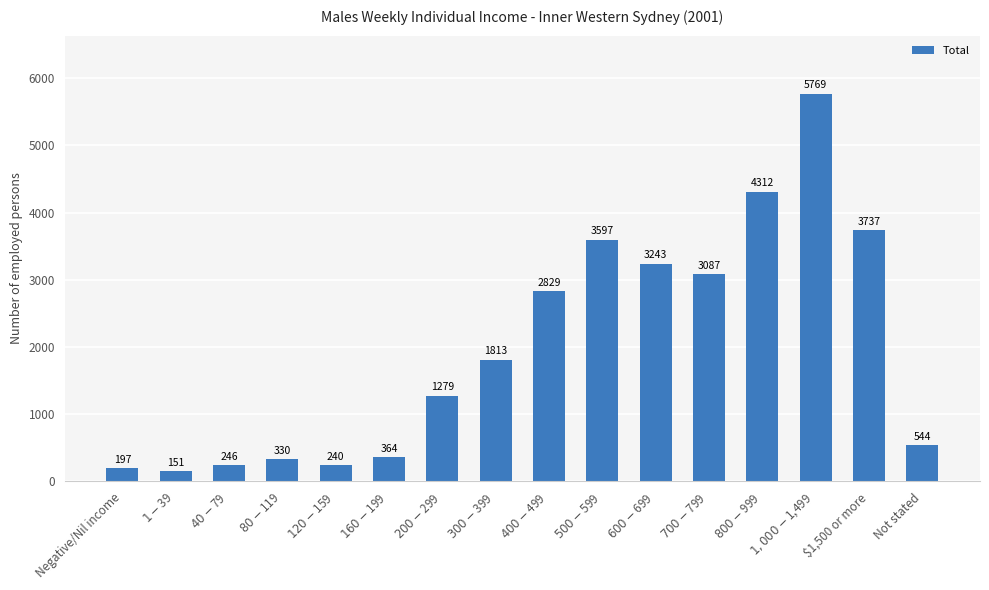

What is the approximate value at $500-$599, to the nearest 50?

3600